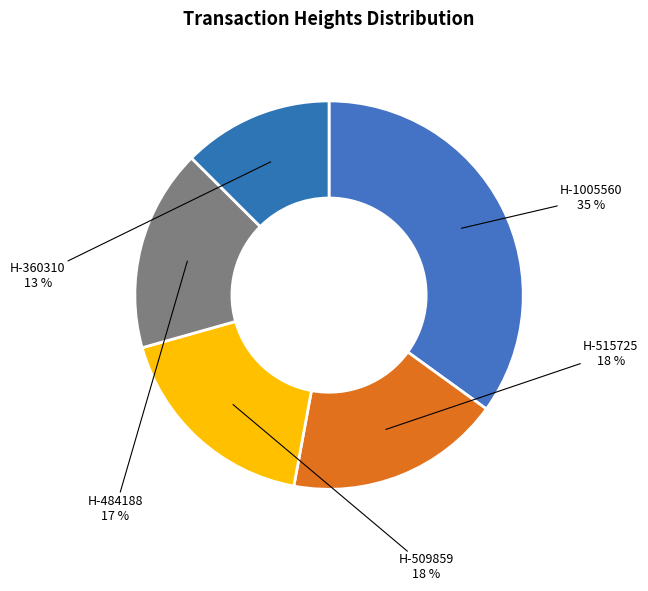

Is there any slice that represents more than half of the pie?

No